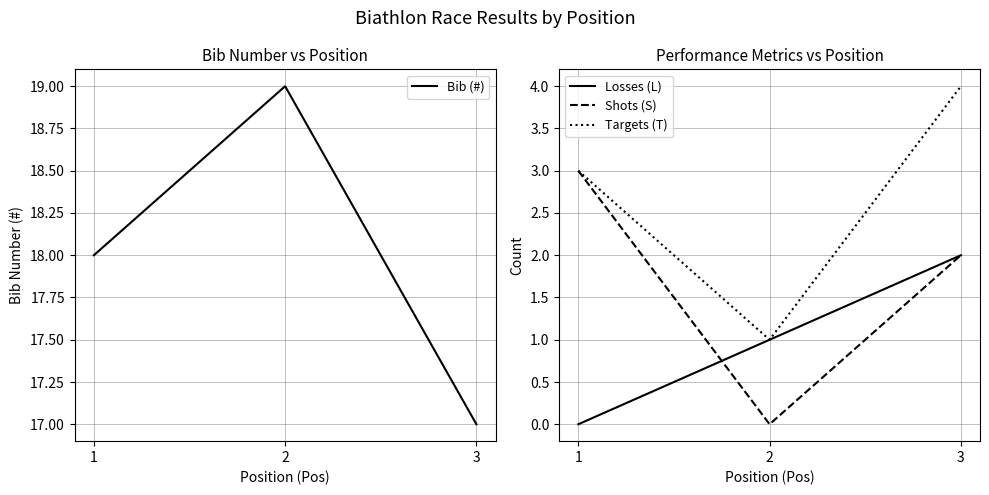

The value of Losses (L) at 3 is 2. True or false?

True